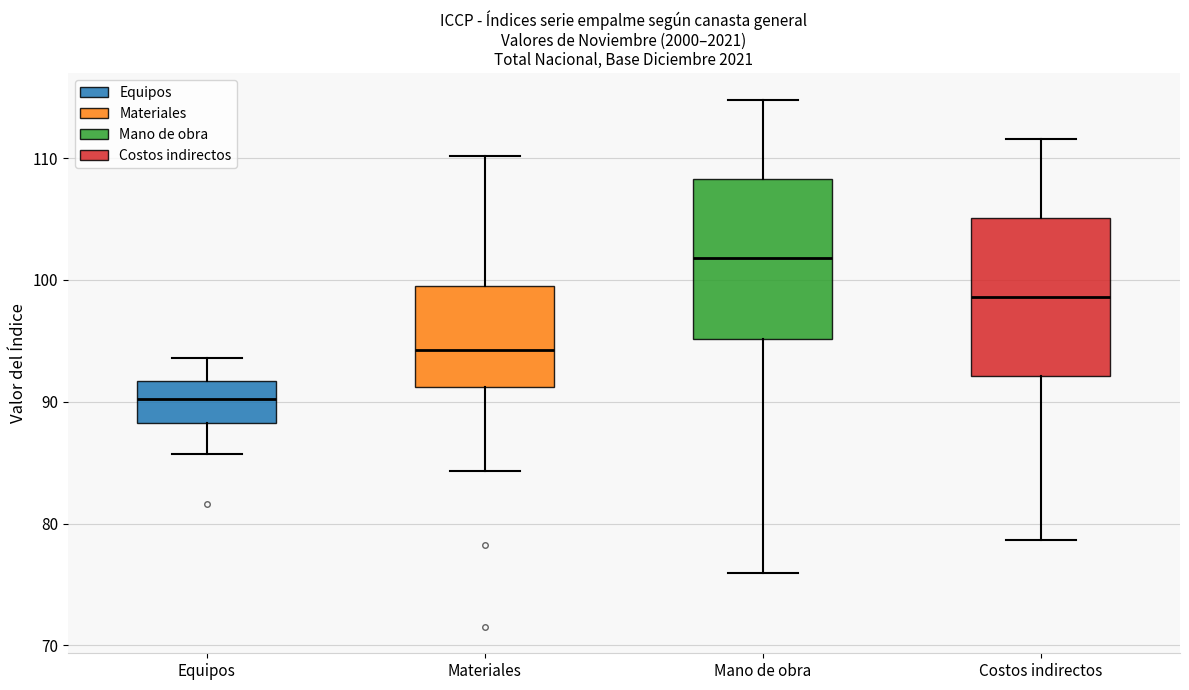

Reading left to right, transcribe this box plot: for each box, give where its median line is, the range the box spans, and where its two whiskers end, as read against the y-axis. The values are not printed on the chart, so give them approximately, as read against the axis.

Equipos: median 90, box 88 to 92, whiskers 86 to 94
Materiales: median 94, box 91 to 100, whiskers 84 to 110
Mano de obra: median 102, box 95 to 108, whiskers 76 to 115
Costos indirectos: median 99, box 92 to 105, whiskers 79 to 112